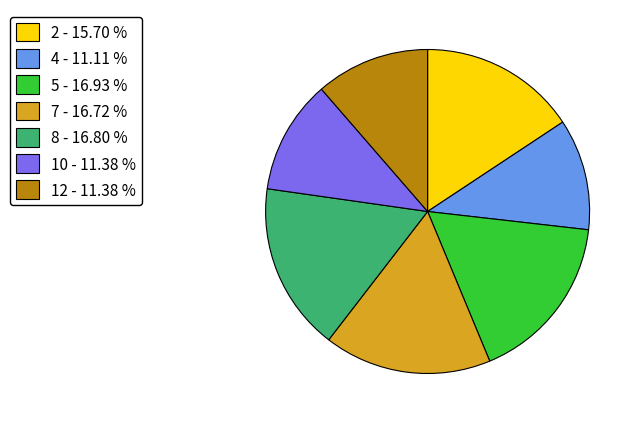

Does any single category account for the majority?

No